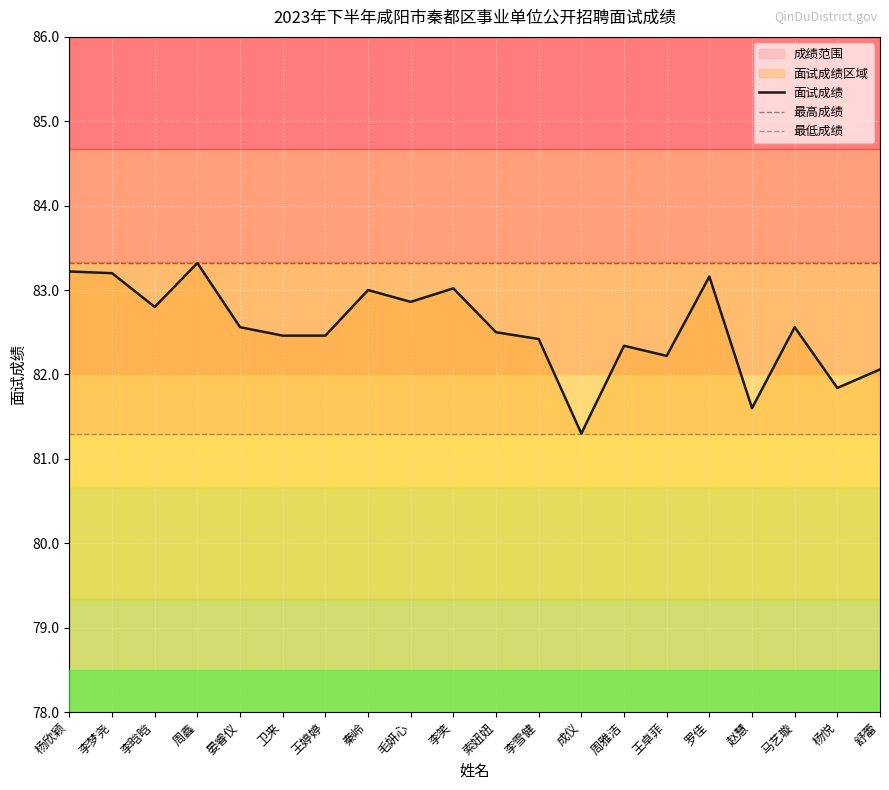

Which series changed the most between 杨欣颖 and 成仪?

面试成绩